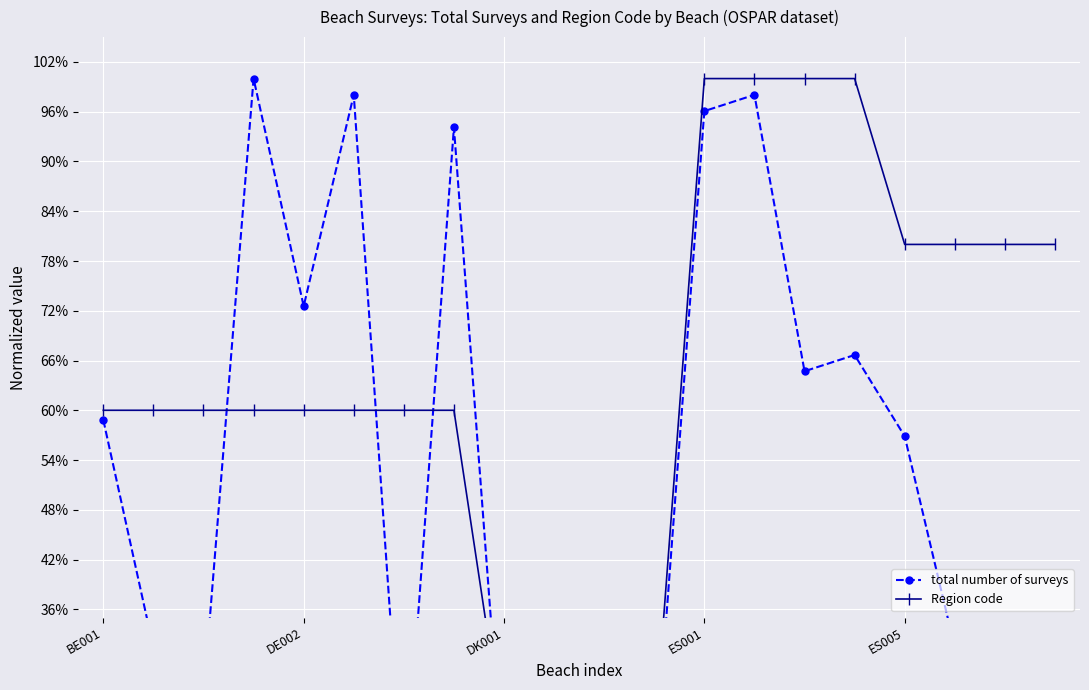

What is the highest value of the Region code series?

1.0